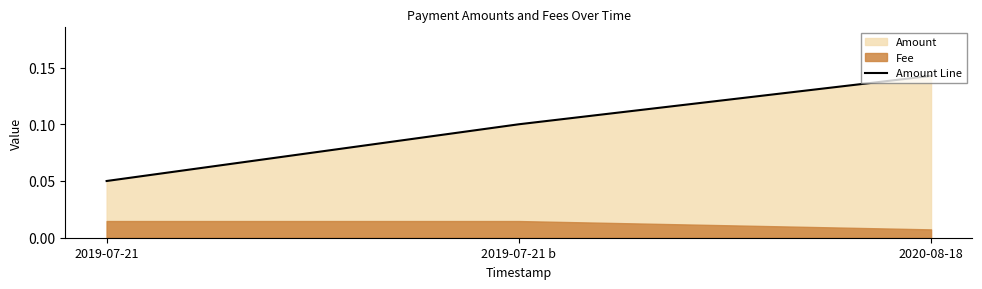

What position from the right is 2019-07-21?

3